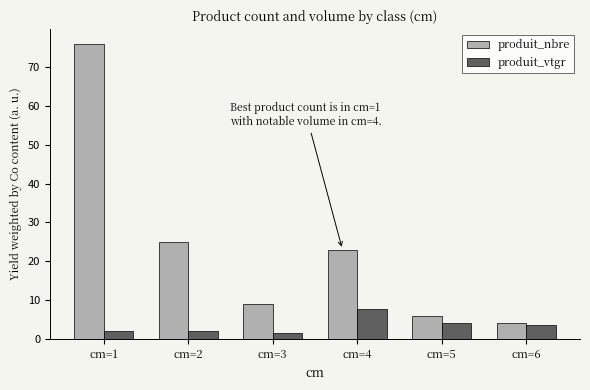

Between cm=5 and cm=6, which series saw the biggest shift?

produit_nbre